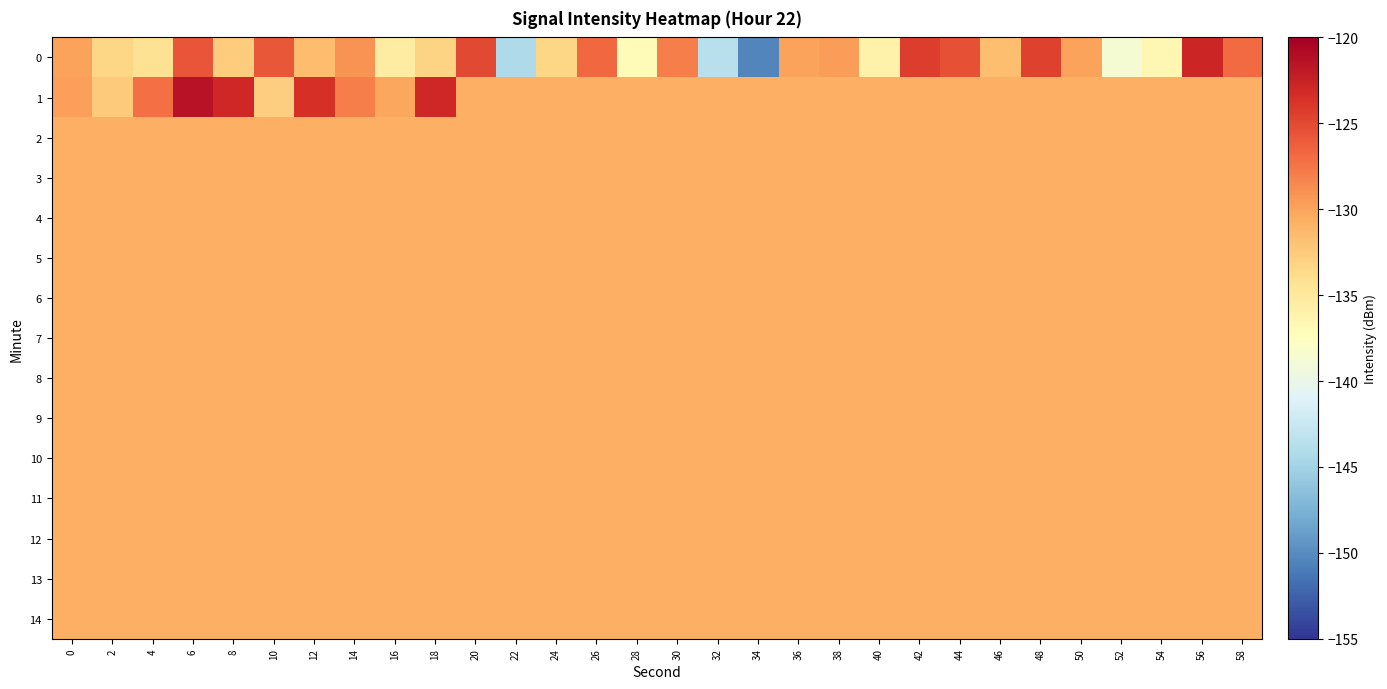

Reading left to right, transcribe all the data shown in this chart.

0: 0=-130.0	2=-133.4	4=-134.2	6=-125.6	8=-132.7	10=-125.8	12=-131.5	14=-129.1	16=-135.3	18=-133.3	20=-125.0	22=-144.3	24=-133.3	26=-126.7	28=-137.1	30=-128.0	32=-143.5	34=-150.4	36=-129.9	38=-129.6	40=-136.0	42=-124.3	44=-125.4	46=-131.7	48=-124.5	50=-129.9	52=-138.7	54=-136.6	56=-122.8	58=-126.8
1: 0=-129.8	2=-132.5	4=-127.2	6=-121.5	8=-123.0	10=-132.8	12=-123.5	14=-128.0	16=-130.2	18=-122.9	20=-130.7	22=-130.7	24=-130.7	26=-130.7	28=-130.7	30=-130.7	32=-130.7	34=-130.7	36=-130.7	38=-130.7	40=-130.7	42=-130.7	44=-130.7	46=-130.7	48=-130.7	50=-130.7	52=-130.7	54=-130.7	56=-130.7	58=-130.7
2: 0=-130.7	2=-130.7	4=-130.7	6=-130.7	8=-130.7	10=-130.7	12=-130.7	14=-130.7	16=-130.7	18=-130.7	20=-130.7	22=-130.7	24=-130.7	26=-130.7	28=-130.7	30=-130.7	32=-130.7	34=-130.7	36=-130.7	38=-130.7	40=-130.7	42=-130.7	44=-130.7	46=-130.7	48=-130.7	50=-130.7	52=-130.7	54=-130.7	56=-130.7	58=-130.7
3: 0=-130.7	2=-130.7	4=-130.7	6=-130.7	8=-130.7	10=-130.7	12=-130.7	14=-130.7	16=-130.7	18=-130.7	20=-130.7	22=-130.7	24=-130.7	26=-130.7	28=-130.7	30=-130.7	32=-130.7	34=-130.7	36=-130.7	38=-130.7	40=-130.7	42=-130.7	44=-130.7	46=-130.7	48=-130.7	50=-130.7	52=-130.7	54=-130.7	56=-130.7	58=-130.7
4: 0=-130.7	2=-130.7	4=-130.7	6=-130.7	8=-130.7	10=-130.7	12=-130.7	14=-130.7	16=-130.7	18=-130.7	20=-130.7	22=-130.7	24=-130.7	26=-130.7	28=-130.7	30=-130.7	32=-130.7	34=-130.7	36=-130.7	38=-130.7	40=-130.7	42=-130.7	44=-130.7	46=-130.7	48=-130.7	50=-130.7	52=-130.7	54=-130.7	56=-130.7	58=-130.7
5: 0=-130.7	2=-130.7	4=-130.7	6=-130.7	8=-130.7	10=-130.7	12=-130.7	14=-130.7	16=-130.7	18=-130.7	20=-130.7	22=-130.7	24=-130.7	26=-130.7	28=-130.7	30=-130.7	32=-130.7	34=-130.7	36=-130.7	38=-130.7	40=-130.7	42=-130.7	44=-130.7	46=-130.7	48=-130.7	50=-130.7	52=-130.7	54=-130.7	56=-130.7	58=-130.7
6: 0=-130.7	2=-130.7	4=-130.7	6=-130.7	8=-130.7	10=-130.7	12=-130.7	14=-130.7	16=-130.7	18=-130.7	20=-130.7	22=-130.7	24=-130.7	26=-130.7	28=-130.7	30=-130.7	32=-130.7	34=-130.7	36=-130.7	38=-130.7	40=-130.7	42=-130.7	44=-130.7	46=-130.7	48=-130.7	50=-130.7	52=-130.7	54=-130.7	56=-130.7	58=-130.7
7: 0=-130.7	2=-130.7	4=-130.7	6=-130.7	8=-130.7	10=-130.7	12=-130.7	14=-130.7	16=-130.7	18=-130.7	20=-130.7	22=-130.7	24=-130.7	26=-130.7	28=-130.7	30=-130.7	32=-130.7	34=-130.7	36=-130.7	38=-130.7	40=-130.7	42=-130.7	44=-130.7	46=-130.7	48=-130.7	50=-130.7	52=-130.7	54=-130.7	56=-130.7	58=-130.7
8: 0=-130.7	2=-130.7	4=-130.7	6=-130.7	8=-130.7	10=-130.7	12=-130.7	14=-130.7	16=-130.7	18=-130.7	20=-130.7	22=-130.7	24=-130.7	26=-130.7	28=-130.7	30=-130.7	32=-130.7	34=-130.7	36=-130.7	38=-130.7	40=-130.7	42=-130.7	44=-130.7	46=-130.7	48=-130.7	50=-130.7	52=-130.7	54=-130.7	56=-130.7	58=-130.7
9: 0=-130.7	2=-130.7	4=-130.7	6=-130.7	8=-130.7	10=-130.7	12=-130.7	14=-130.7	16=-130.7	18=-130.7	20=-130.7	22=-130.7	24=-130.7	26=-130.7	28=-130.7	30=-130.7	32=-130.7	34=-130.7	36=-130.7	38=-130.7	40=-130.7	42=-130.7	44=-130.7	46=-130.7	48=-130.7	50=-130.7	52=-130.7	54=-130.7	56=-130.7	58=-130.7
10: 0=-130.7	2=-130.7	4=-130.7	6=-130.7	8=-130.7	10=-130.7	12=-130.7	14=-130.7	16=-130.7	18=-130.7	20=-130.7	22=-130.7	24=-130.7	26=-130.7	28=-130.7	30=-130.7	32=-130.7	34=-130.7	36=-130.7	38=-130.7	40=-130.7	42=-130.7	44=-130.7	46=-130.7	48=-130.7	50=-130.7	52=-130.7	54=-130.7	56=-130.7	58=-130.7
11: 0=-130.7	2=-130.7	4=-130.7	6=-130.7	8=-130.7	10=-130.7	12=-130.7	14=-130.7	16=-130.7	18=-130.7	20=-130.7	22=-130.7	24=-130.7	26=-130.7	28=-130.7	30=-130.7	32=-130.7	34=-130.7	36=-130.7	38=-130.7	40=-130.7	42=-130.7	44=-130.7	46=-130.7	48=-130.7	50=-130.7	52=-130.7	54=-130.7	56=-130.7	58=-130.7
12: 0=-130.7	2=-130.7	4=-130.7	6=-130.7	8=-130.7	10=-130.7	12=-130.7	14=-130.7	16=-130.7	18=-130.7	20=-130.7	22=-130.7	24=-130.7	26=-130.7	28=-130.7	30=-130.7	32=-130.7	34=-130.7	36=-130.7	38=-130.7	40=-130.7	42=-130.7	44=-130.7	46=-130.7	48=-130.7	50=-130.7	52=-130.7	54=-130.7	56=-130.7	58=-130.7
13: 0=-130.7	2=-130.7	4=-130.7	6=-130.7	8=-130.7	10=-130.7	12=-130.7	14=-130.7	16=-130.7	18=-130.7	20=-130.7	22=-130.7	24=-130.7	26=-130.7	28=-130.7	30=-130.7	32=-130.7	34=-130.7	36=-130.7	38=-130.7	40=-130.7	42=-130.7	44=-130.7	46=-130.7	48=-130.7	50=-130.7	52=-130.7	54=-130.7	56=-130.7	58=-130.7
14: 0=-130.7	2=-130.7	4=-130.7	6=-130.7	8=-130.7	10=-130.7	12=-130.7	14=-130.7	16=-130.7	18=-130.7	20=-130.7	22=-130.7	24=-130.7	26=-130.7	28=-130.7	30=-130.7	32=-130.7	34=-130.7	36=-130.7	38=-130.7	40=-130.7	42=-130.7	44=-130.7	46=-130.7	48=-130.7	50=-130.7	52=-130.7	54=-130.7	56=-130.7	58=-130.7